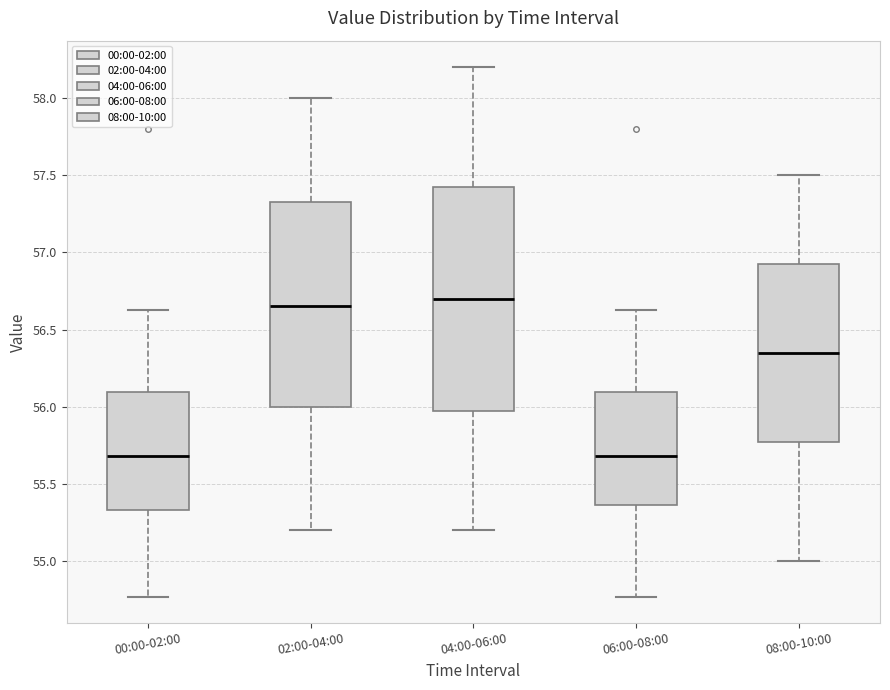

Where does the upper whisker of the box for 00:00-02:00 end on the y-axis? The values are not printed on the chart, so give them approximately, as read against the axis.

56.65